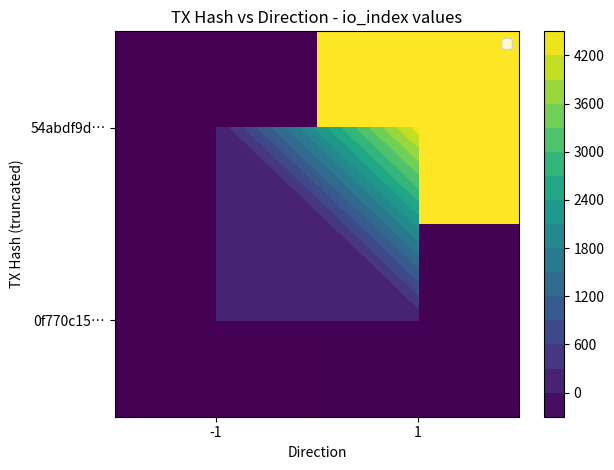

Rank the categories by 54abdf9d… value from lowest to highest.

-1, 1